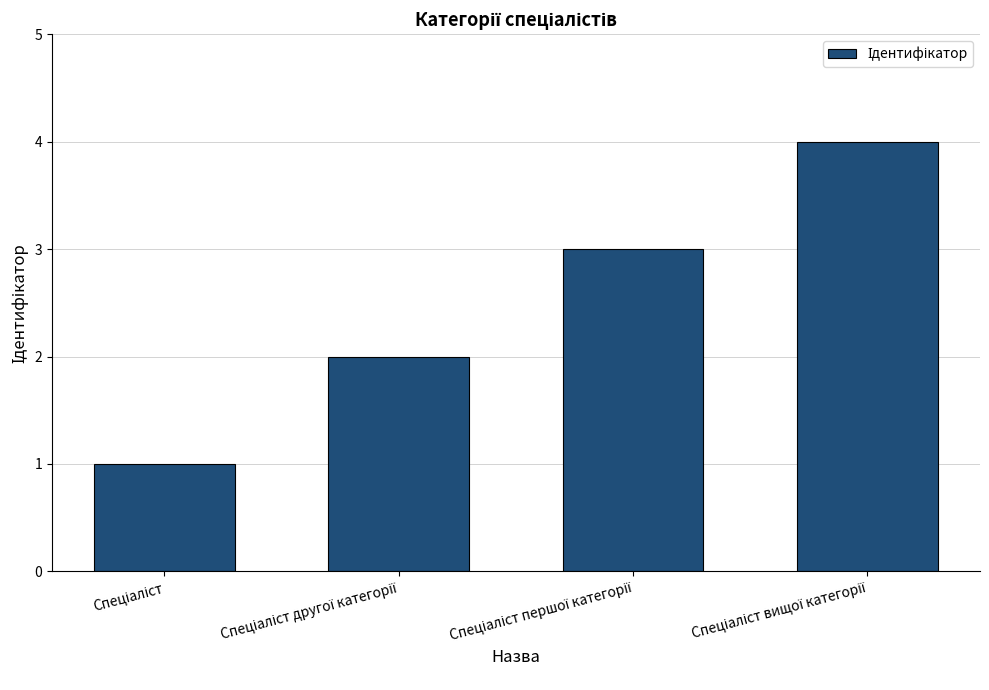

What is the maximum value shown in the chart?

4